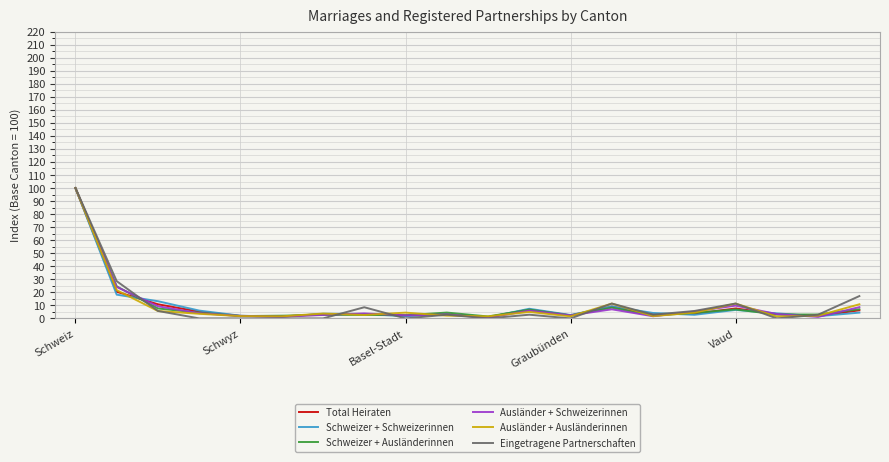

What is the lowest value of the Schweizer + Schweizerinnen series?

0.9